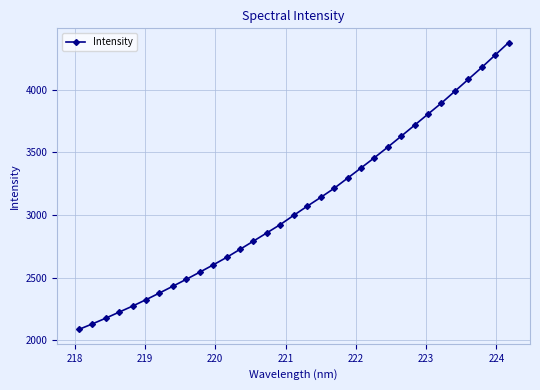

What is the maximum value shown in the chart?

4374.4